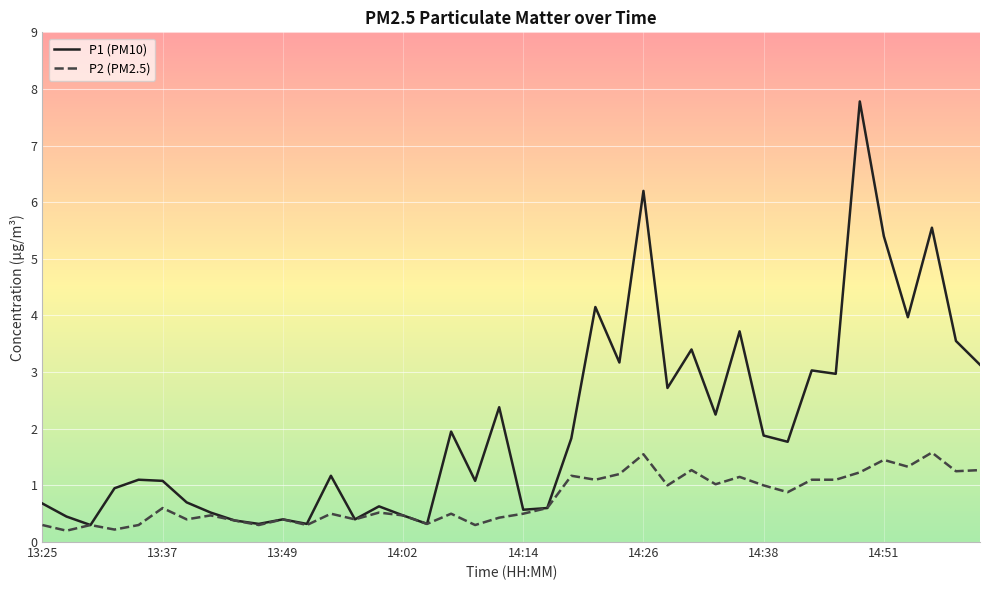

What is the maximum value for P1 (PM10)?

7.8